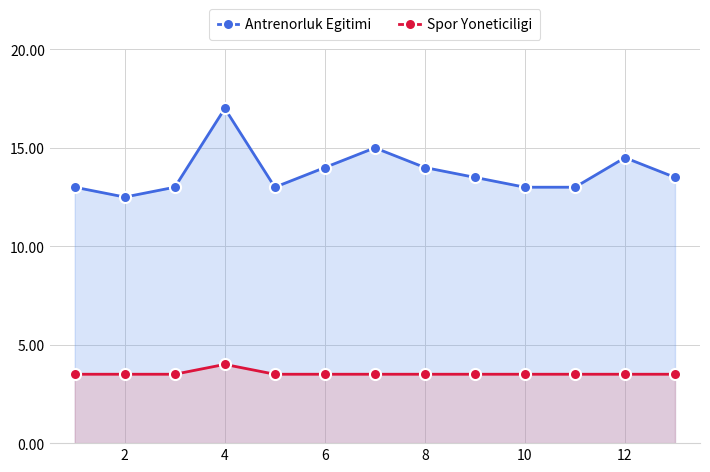

The value of Antrenorluk Egitimi at 4 is 17.0. True or false?

True